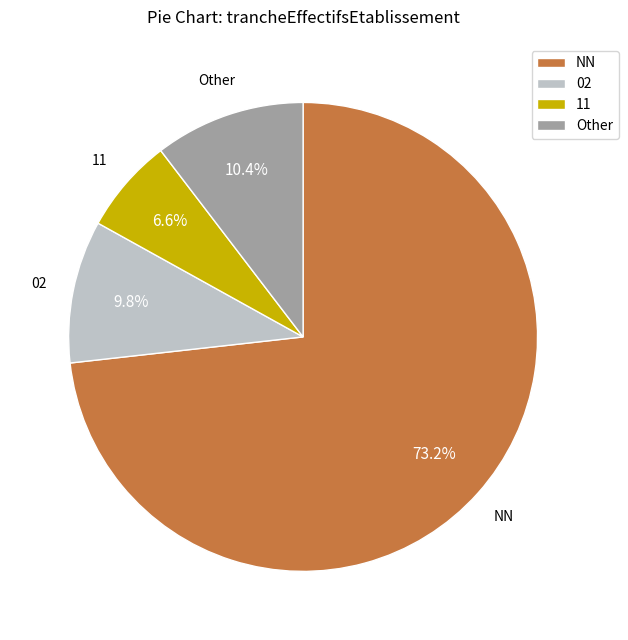

Is there any slice that represents more than half of the pie?

Yes